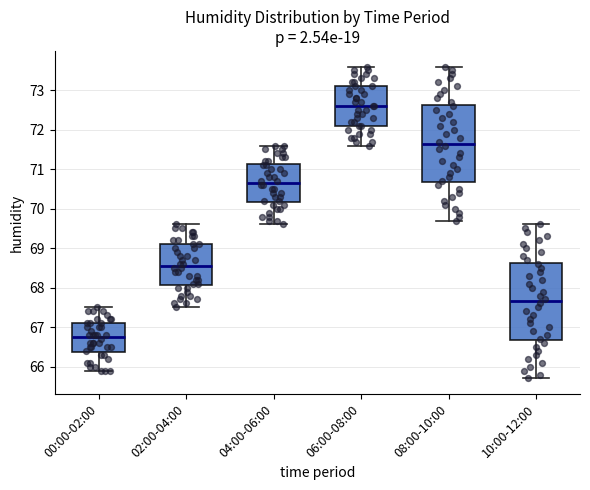

Reading left to right, read every box against the y-axis: the position of its median line, the range the box covers, and the ends of its whiskers. The values are not printed on the chart, so give them approximately, as read against the axis.

00:00-02:00: median 66.8, box 66.4 to 67.1, whiskers 65.9 to 67.5
02:00-04:00: median 68.6, box 68.1 to 69.1, whiskers 67.5 to 69.6
04:00-06:00: median 70.7, box 70.2 to 71.1, whiskers 69.6 to 71.6
06:00-08:00: median 72.6, box 72.1 to 73.1, whiskers 71.6 to 73.6
08:00-10:00: median 71.7, box 70.7 to 72.6, whiskers 69.7 to 73.6
10:00-12:00: median 67.7, box 66.7 to 68.6, whiskers 65.7 to 69.6